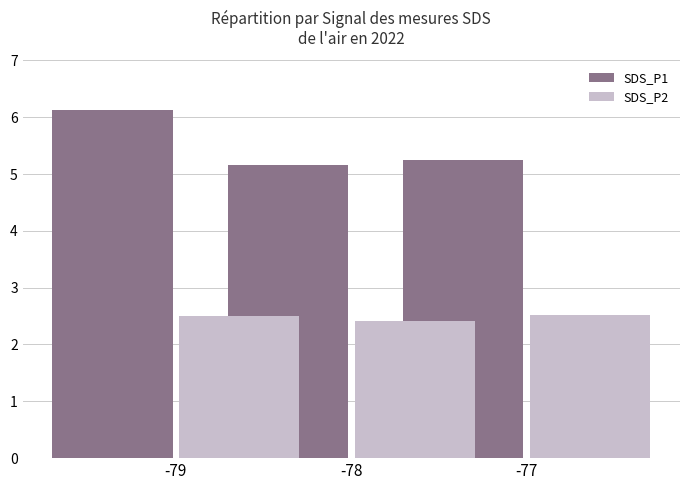

Reading left to right, list all the values displayed in this chart.

SDS_P1: -79=6.1	-78=5.2	-77=5.2
SDS_P2: -79=2.5	-78=2.4	-77=2.5